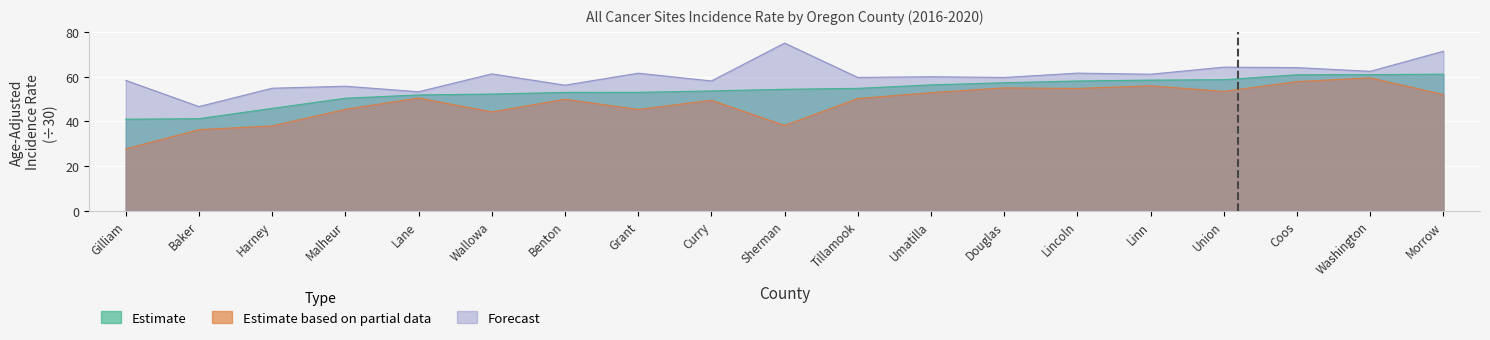

What is the value of the Estimate point at the 2nd from the left?

41.2